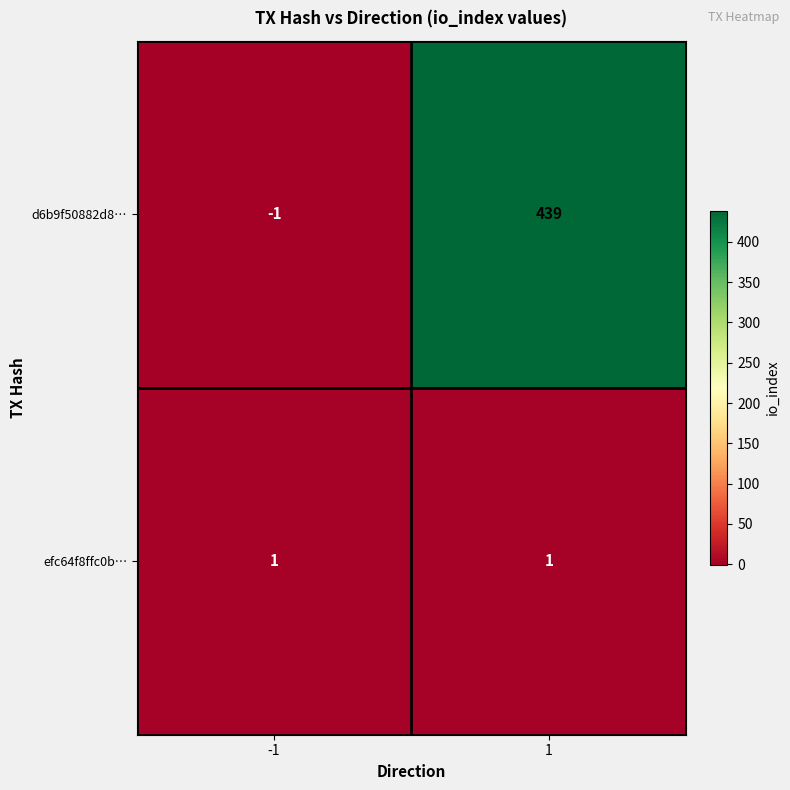

Is it true that d6b9f50882d8… equals -1 at -1?

True